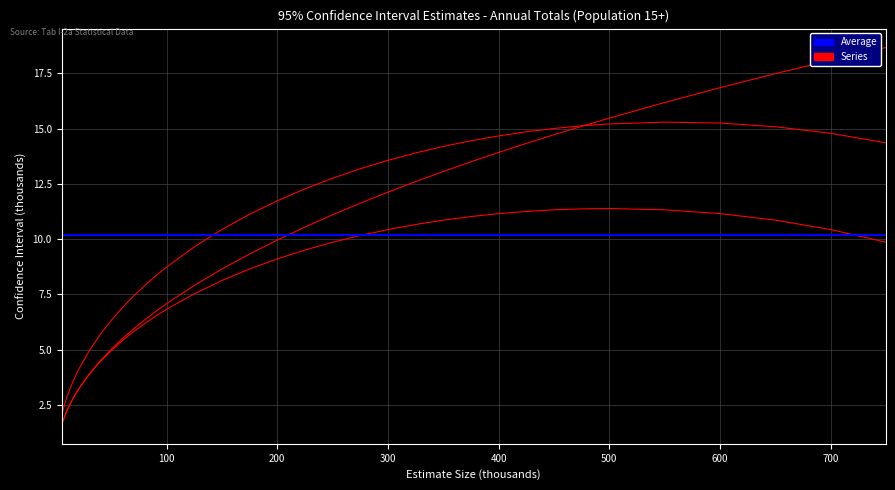

What is the sum of the Česká republika values at 90 and 300?

18.8